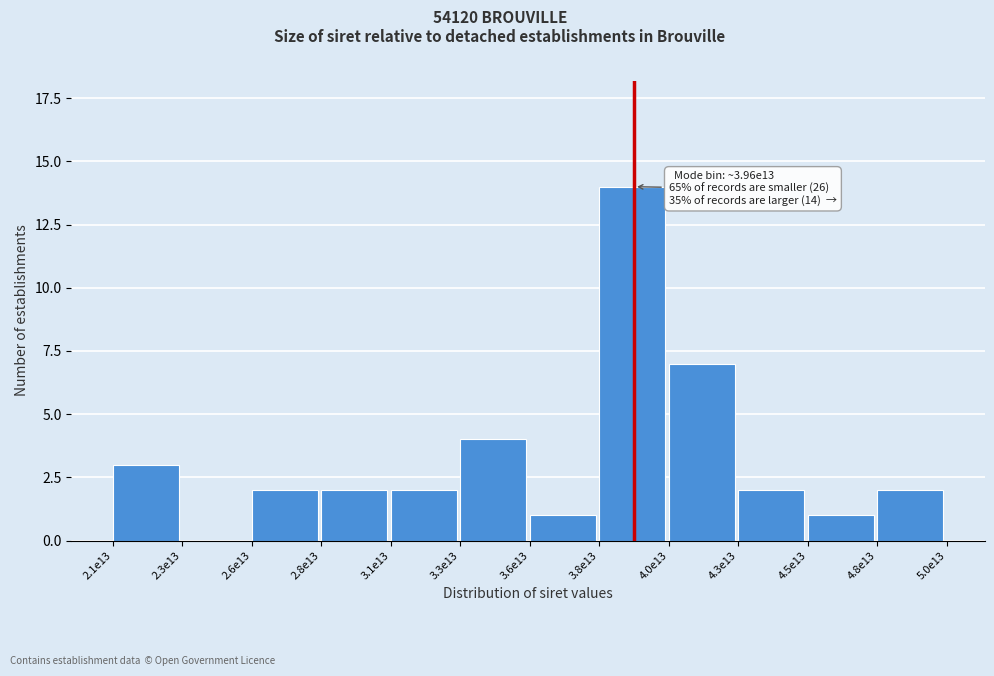

Reading left to right, extract all data points from this chart.

2.1e13=3	2.3e13=0	2.6e13=2	2.8e13=2	3.1e13=2	3.3e13=4	3.6e13=1	3.8e13=14	4.0e13=7	4.3e13=2	4.5e13=1	4.8e13=2